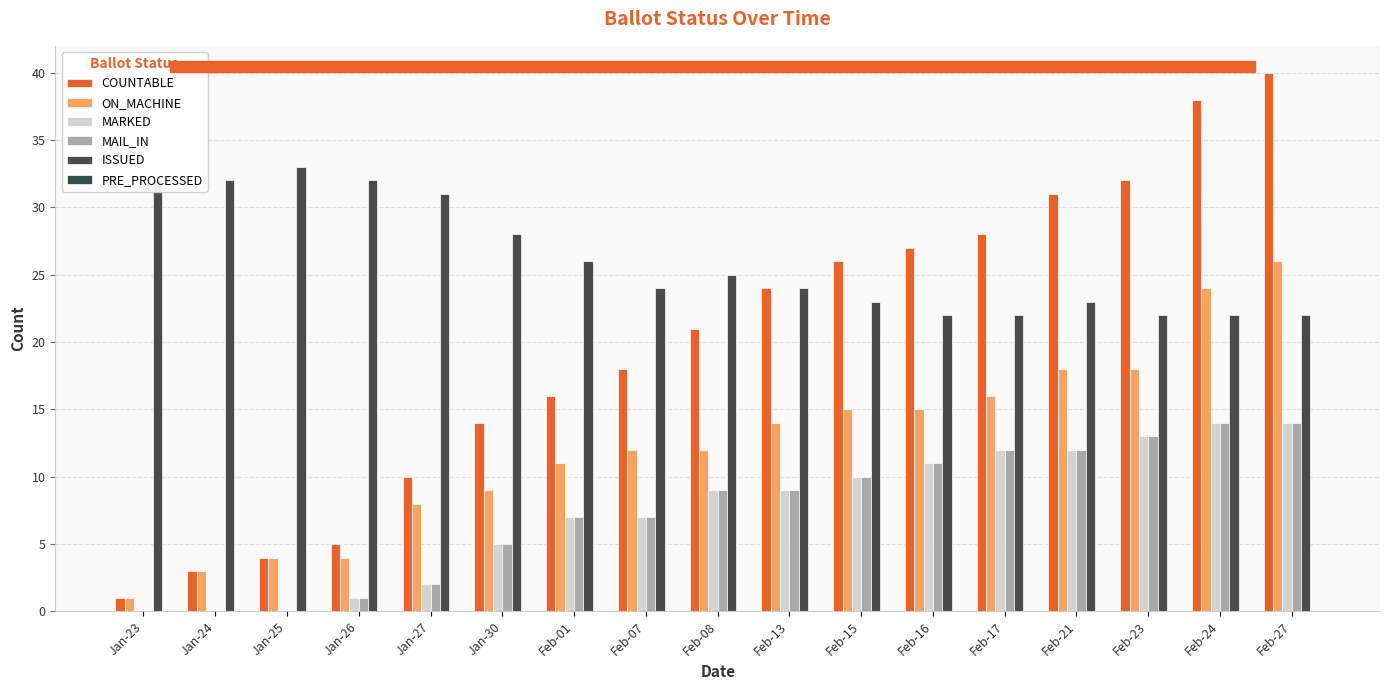

What position from the left is Jan-24?

2